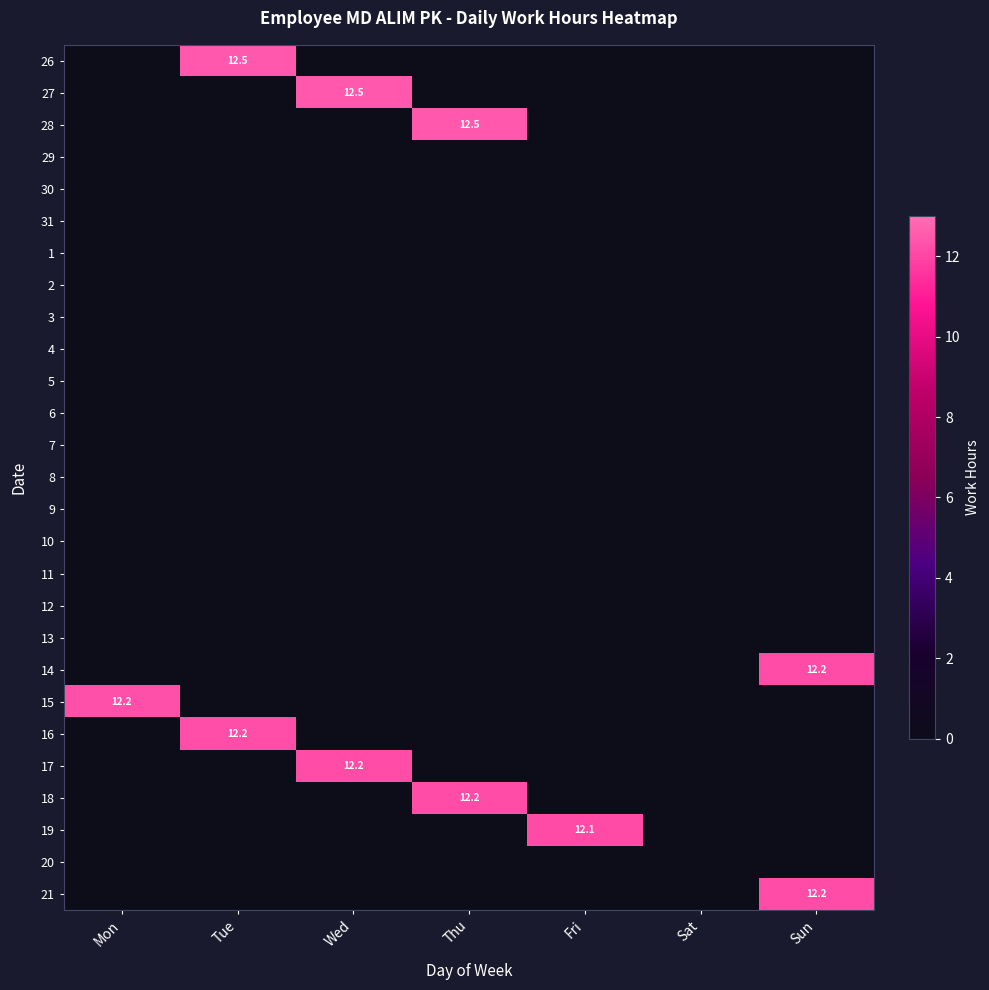

Is it true that 21 equals 6.2 at Sun?

False